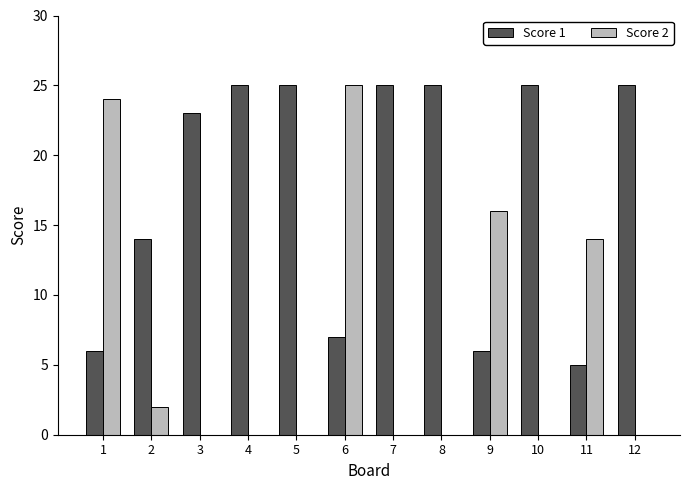

Reading left to right, list all the values displayed in this chart.

Score 1: 1=6	2=14	3=23	4=25	5=25	6=7	7=25	8=25	9=6	10=25	11=5	12=25
Score 2: 1=24	2=2	3=0	4=0	5=0	6=25	7=0	8=0	9=16	10=0	11=14	12=0